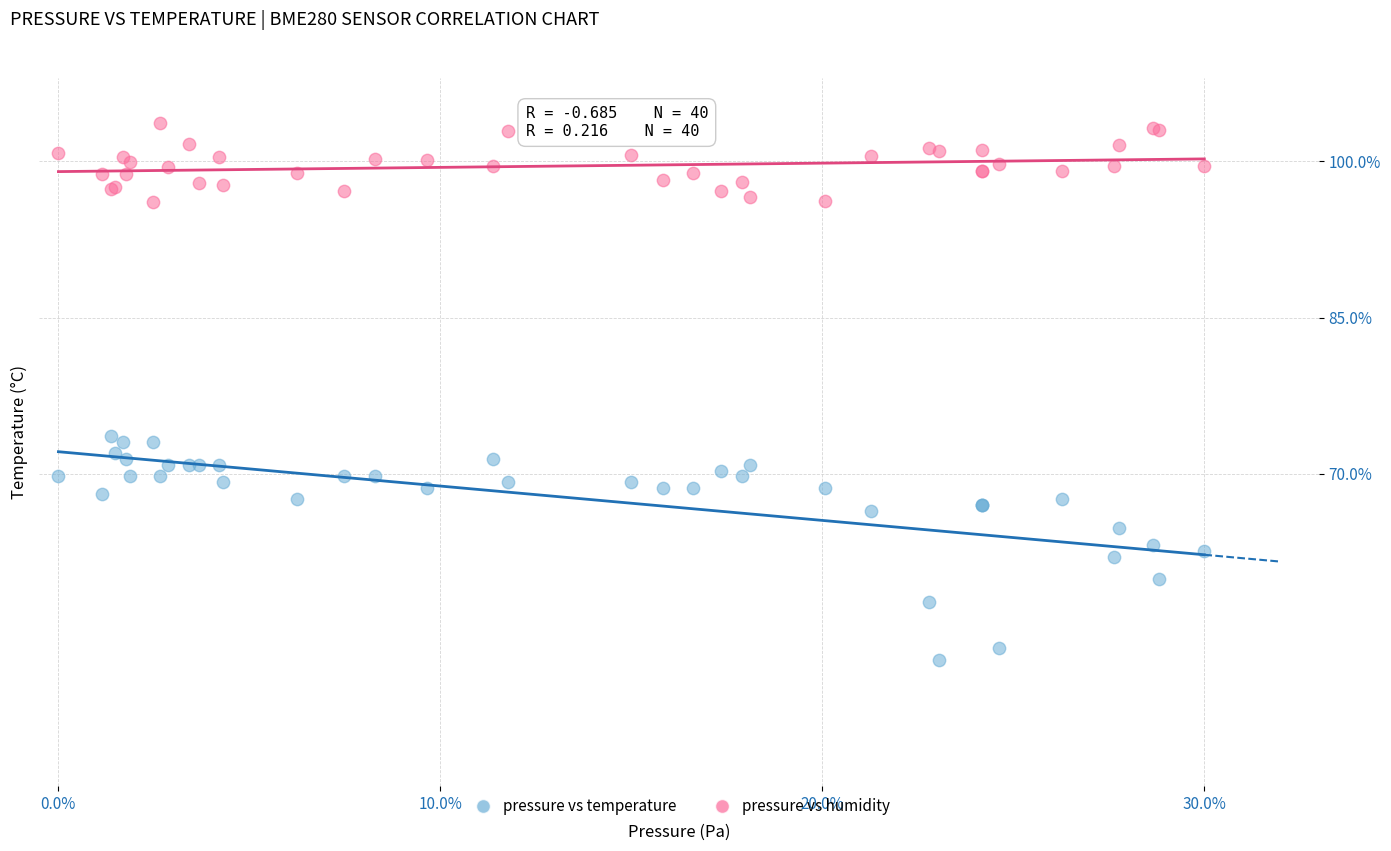

What are all the series names shown in the legend?

pressure vs temperature, pressure vs humidity